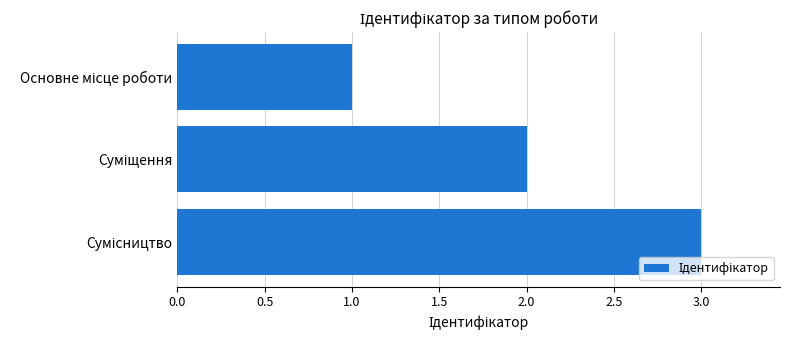

What is the maximum value shown in the chart?

3